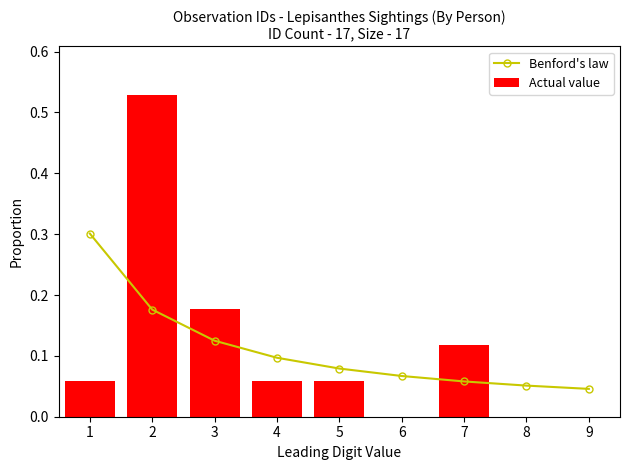

What is the value of the Benford's law bar at the 4th from the left?

0.1